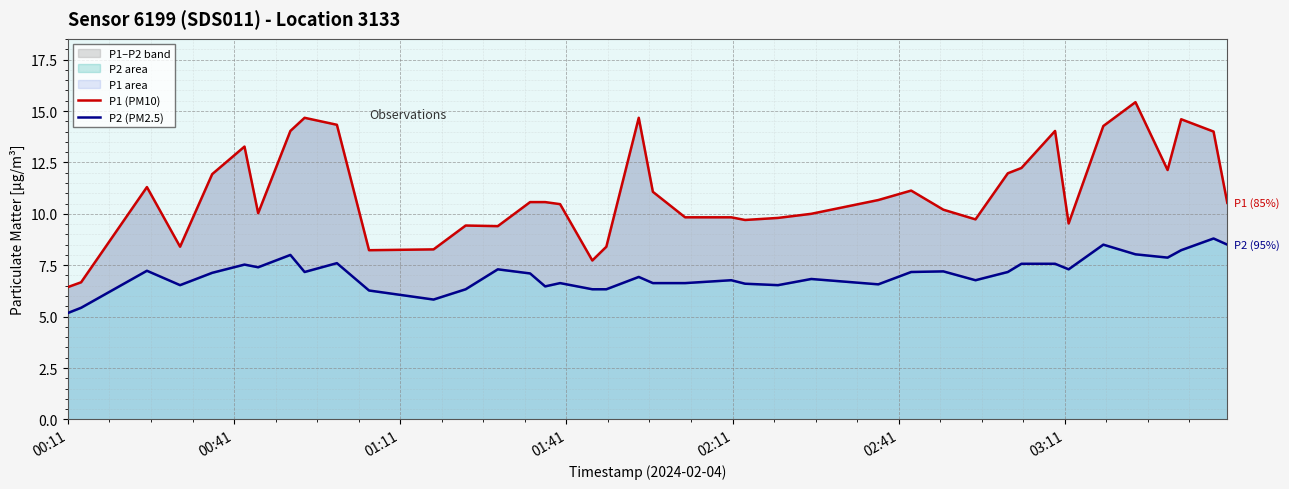

True or false: P2 (PM2.5) and P1 (PM10) cross at least once.

False